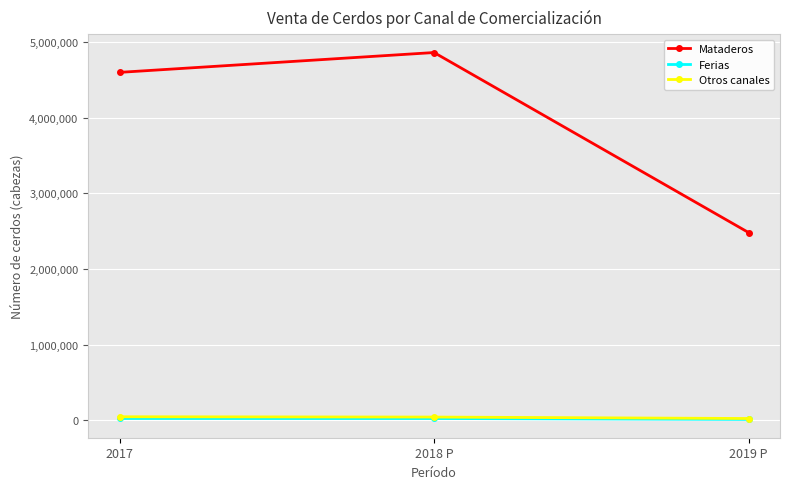

At which label does Mataderos reach its peak?

2018 P